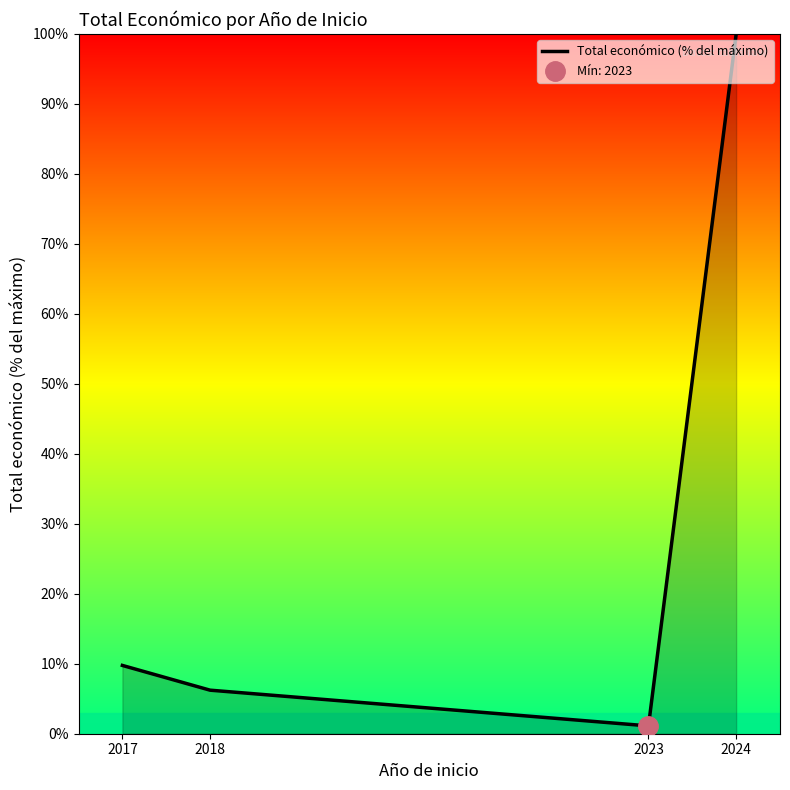

Where does the data first go above 9?

2017